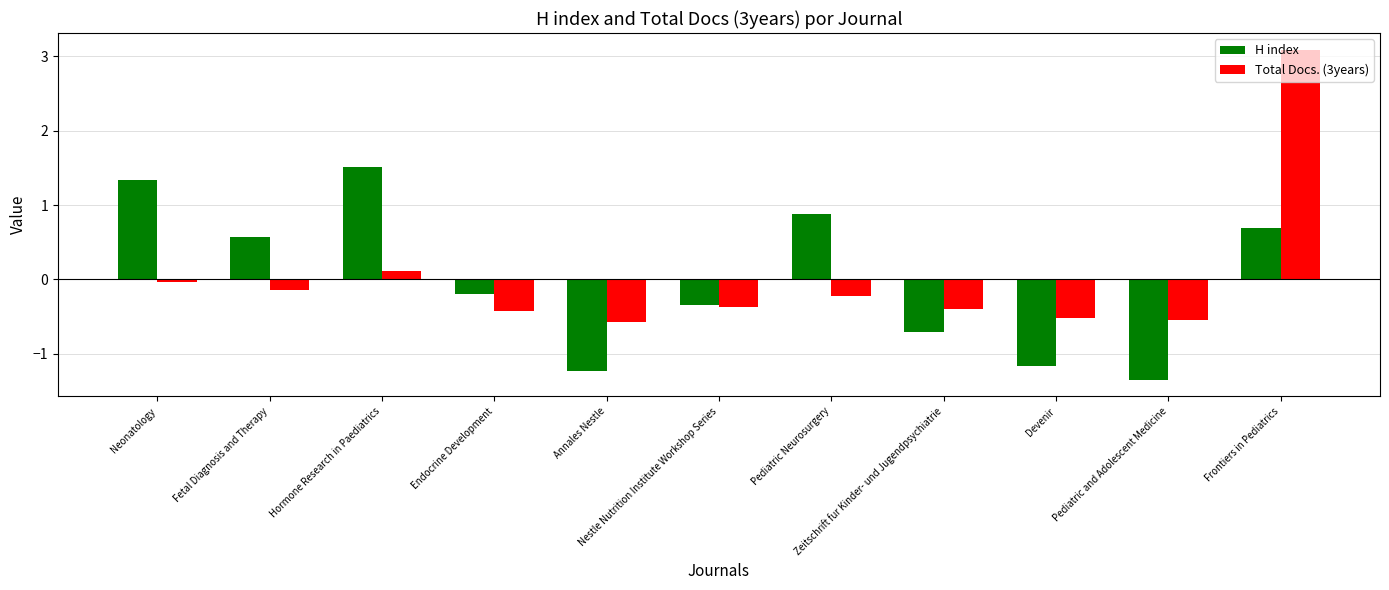

Is it true that H index equals 0.7 at Frontiers in Pediatrics?

True